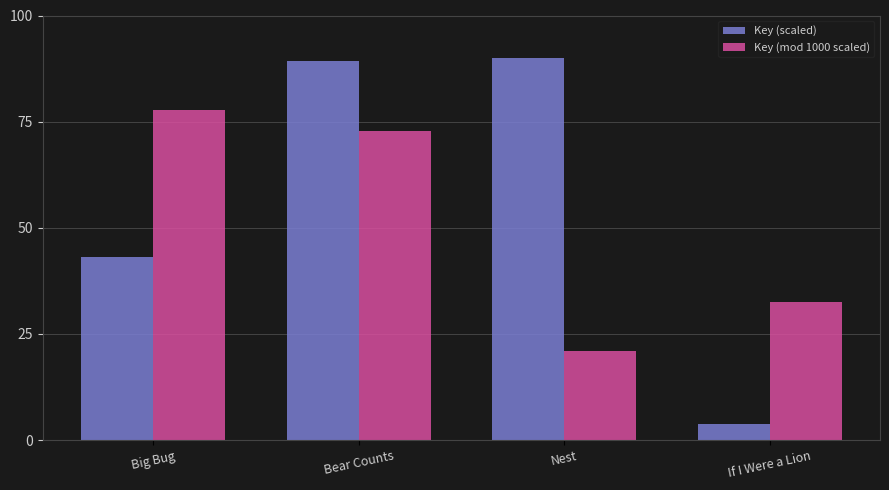

Count the number of data series in this chart.

2